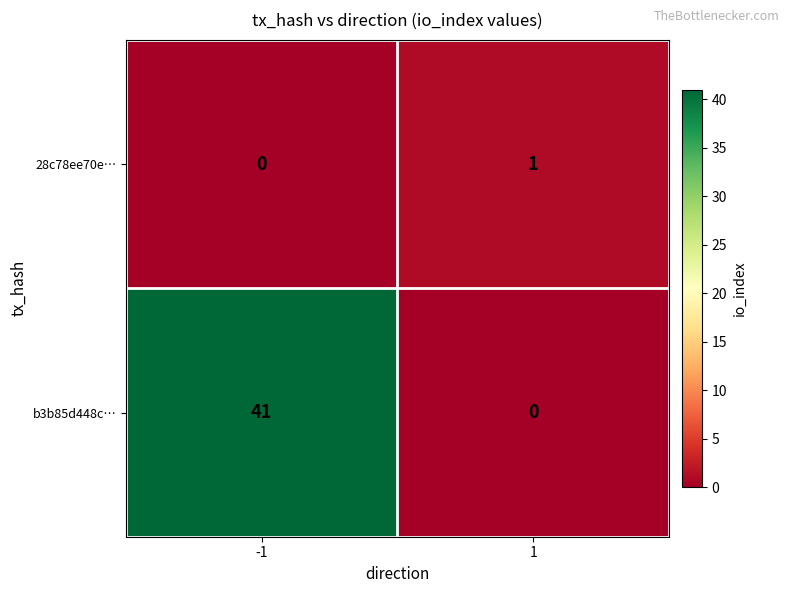

Which series has the largest total across all categories?

b3b85d448c…